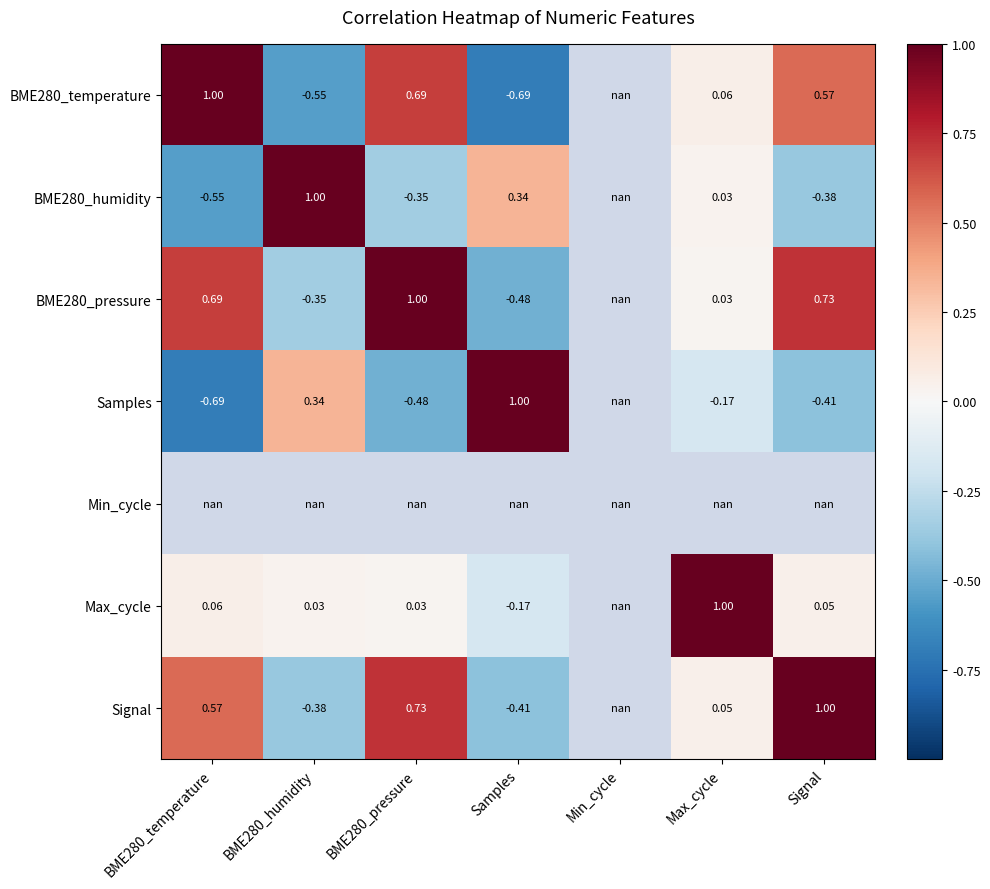

At which label does BME280_humidity reach its peak?

BME280_humidity